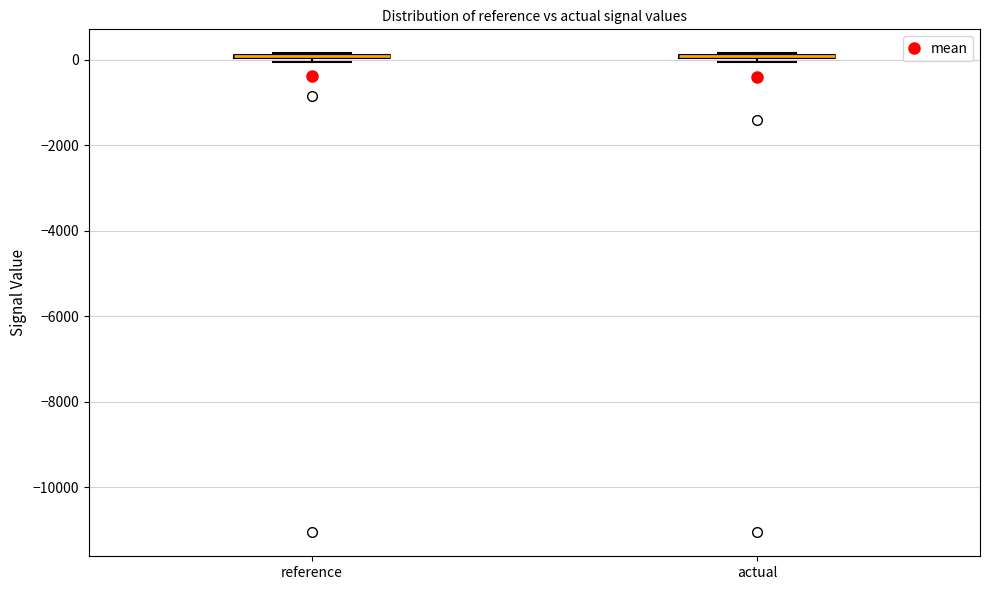

Where is the upper edge of the box for reference on the y-axis? The values are not printed on the chart, so give them approximately, as read against the axis.

200